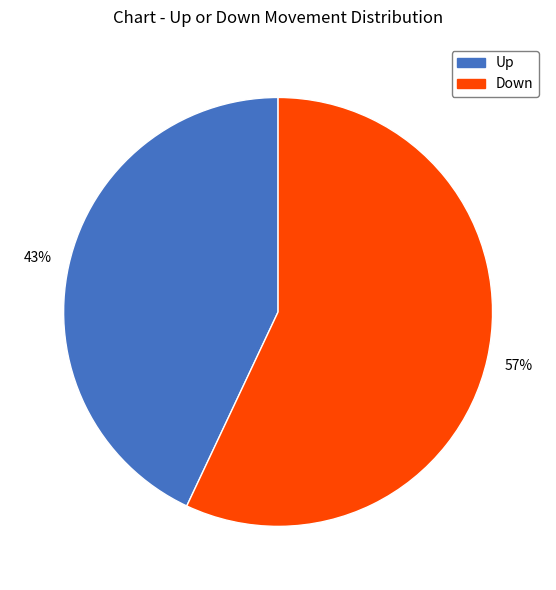

Is there any slice that represents more than half of the pie?

Yes